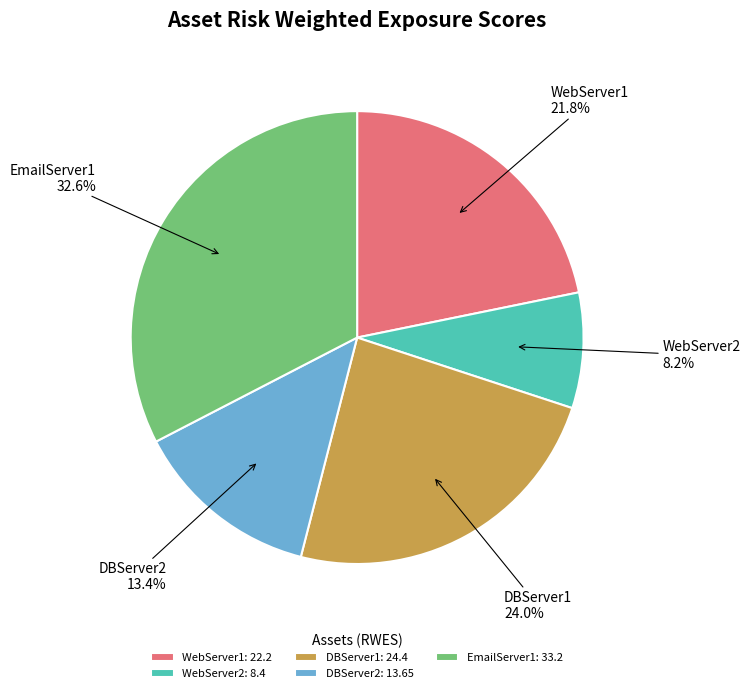

What is the total percentage of EmailServer1 and WebServer2?

40.8%